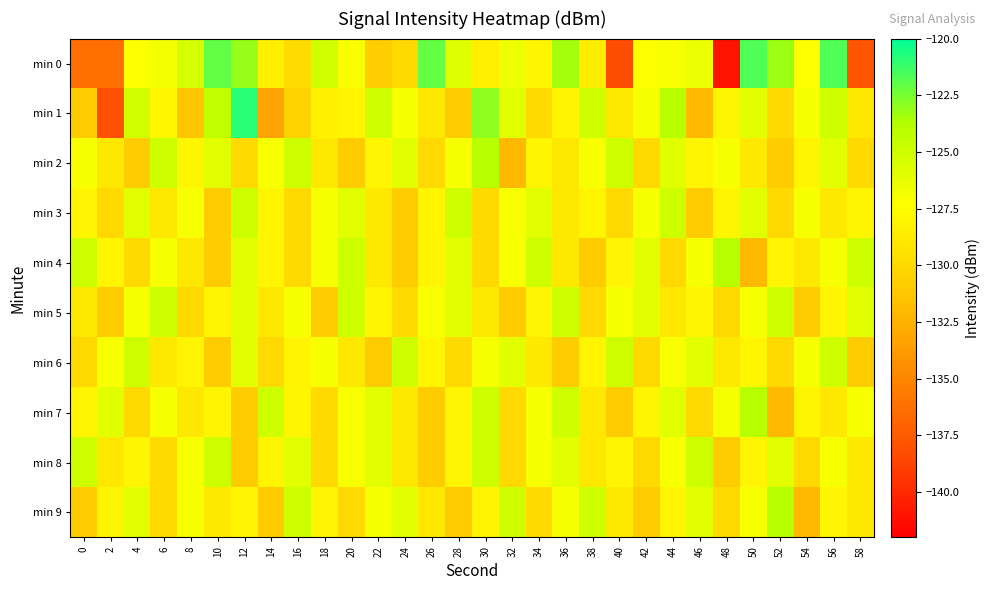

List the series in order of their peak value, highest first.

min 1, min 0, min 2, min 4, min 7, min 9, min 3, min 5, min 6, min 8